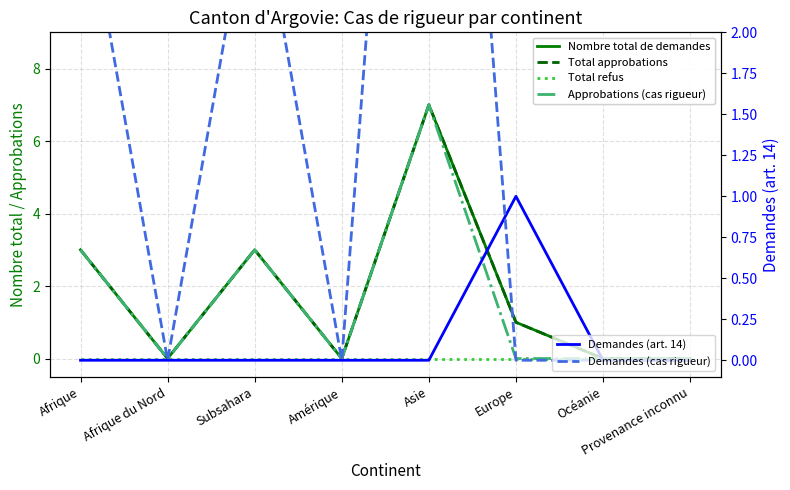

Reading right to left, what are all the values shown in this chart?

Nombre total de demandes: 0	0	1	7	0	3	0	3
Total approbations: 0	0	1	7	0	3	0	3
Total refus: 0	0	0	0	0	0	0	0
Approbations (cas rigueur): 0	0	0	7	0	3	0	3
Demandes (art. 14): 0	0	1	0	0	0	0	0
Demandes (cas rigueur): 0	0	0	7	0	3	0	3